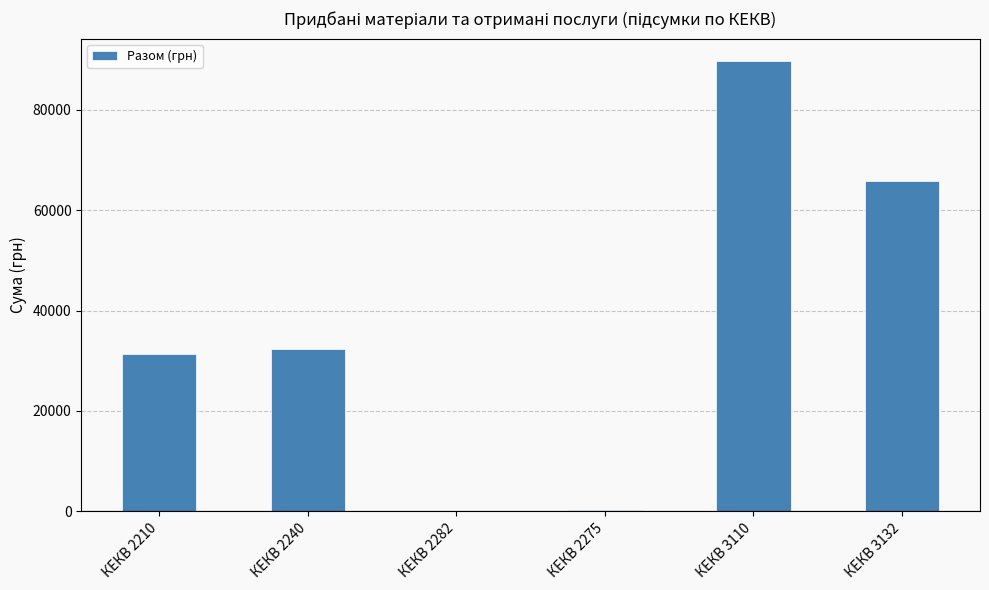

What is the sum of all values?

219573.0